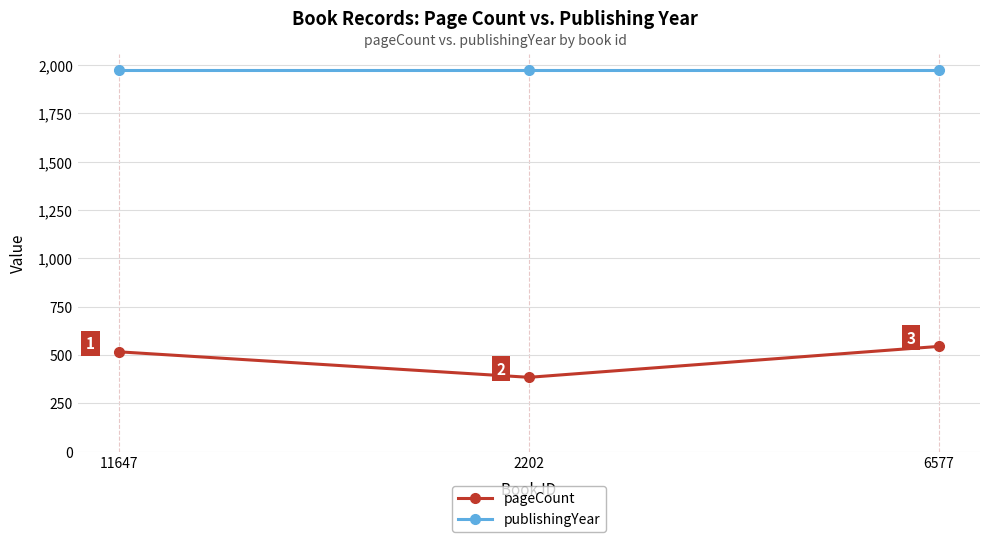

What is the minimum value for pageCount?

384